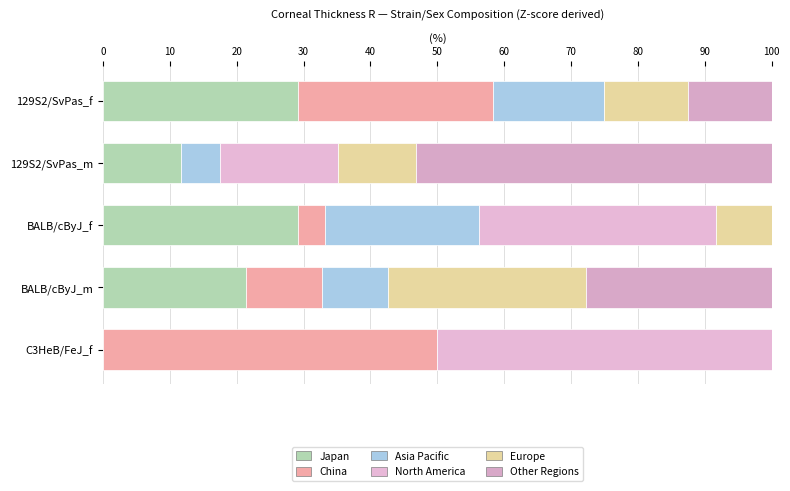

What is the difference between the maximum and minimum values in the Other Regions series?

53.2